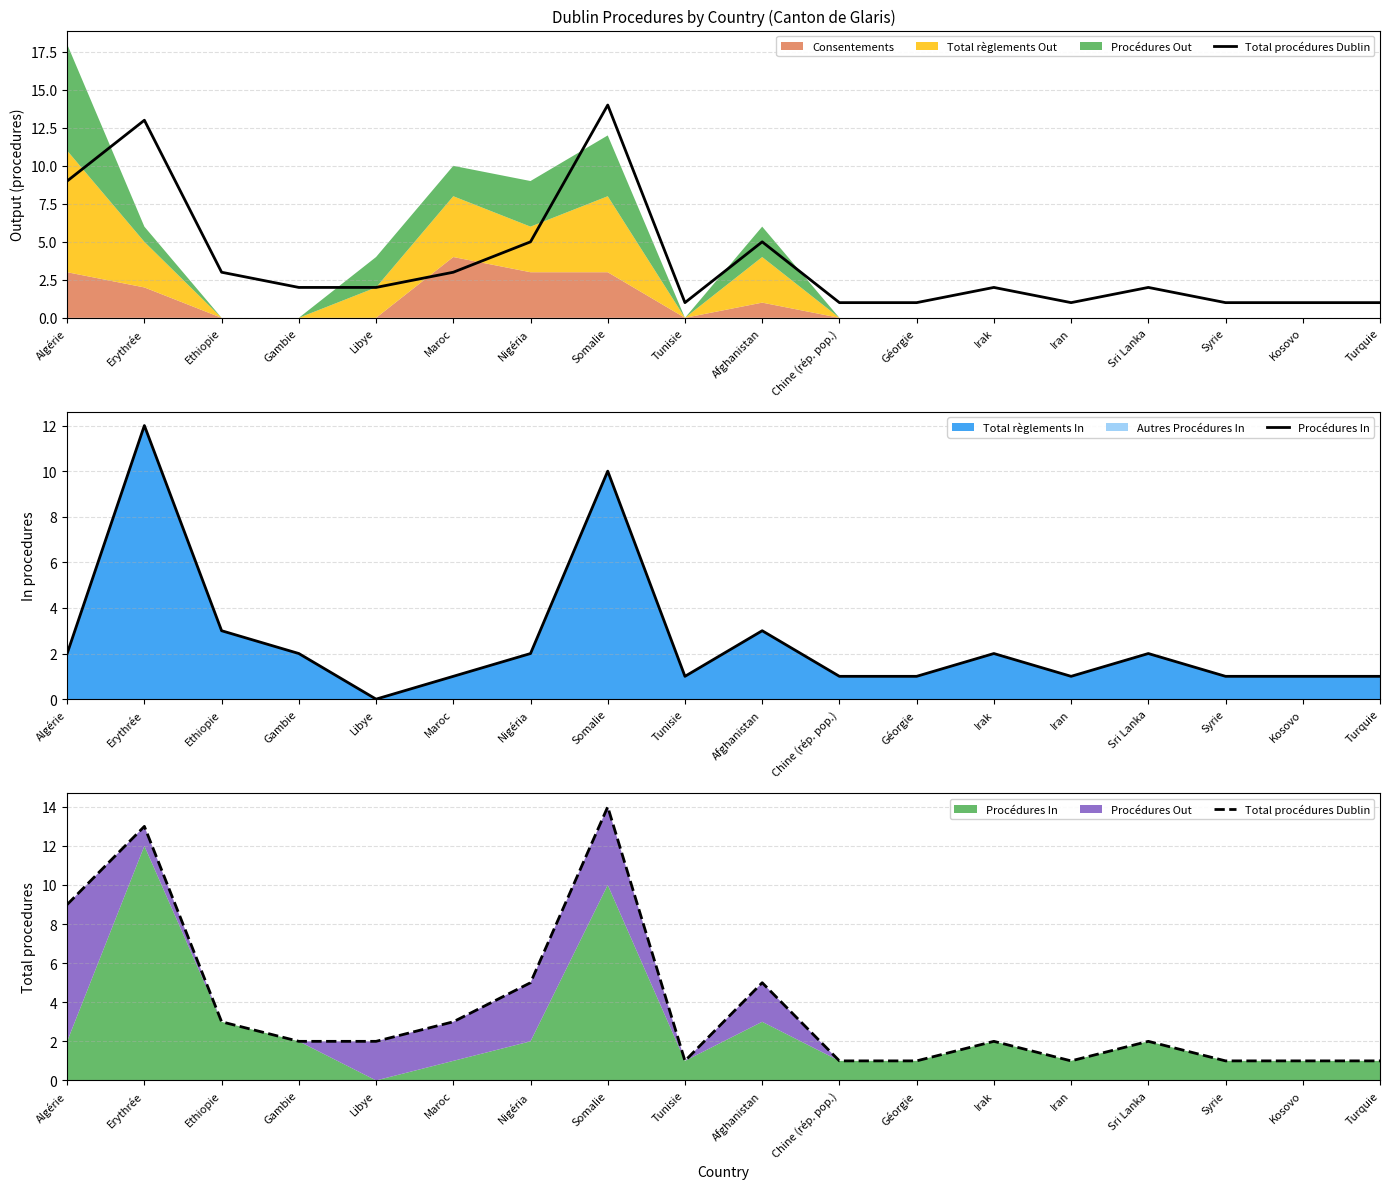

Does the chart have visible grid lines?

Yes